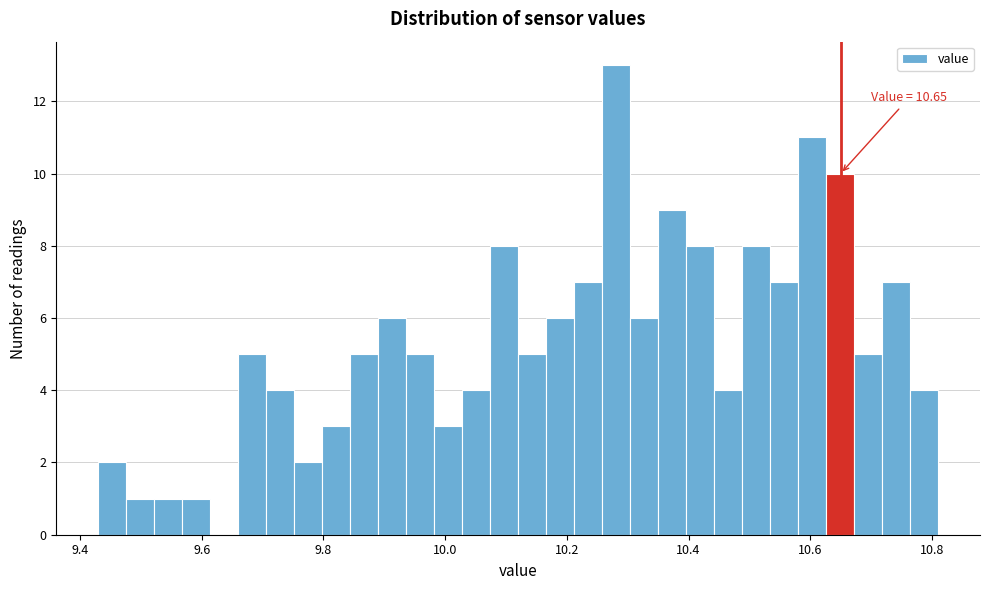

Read against the x-axis, roughly where is the centre of the tallest bar?

10.28